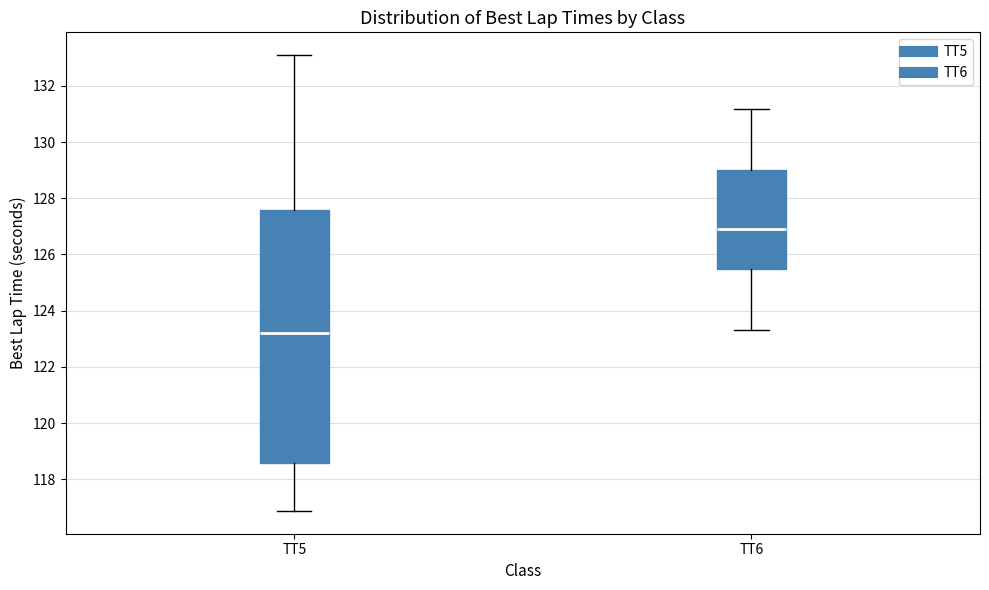

Reading left to right, transcribe this box plot: for each box, give where its median line is, the range the box spans, and where its two whiskers end, as read against the y-axis. The values are not printed on the chart, so give them approximately, as read against the axis.

TT5: median 123.2, box 118.6 to 127.6, whiskers 116.8 to 133.0
TT6: median 127.0, box 125.4 to 129.0, whiskers 123.4 to 131.2